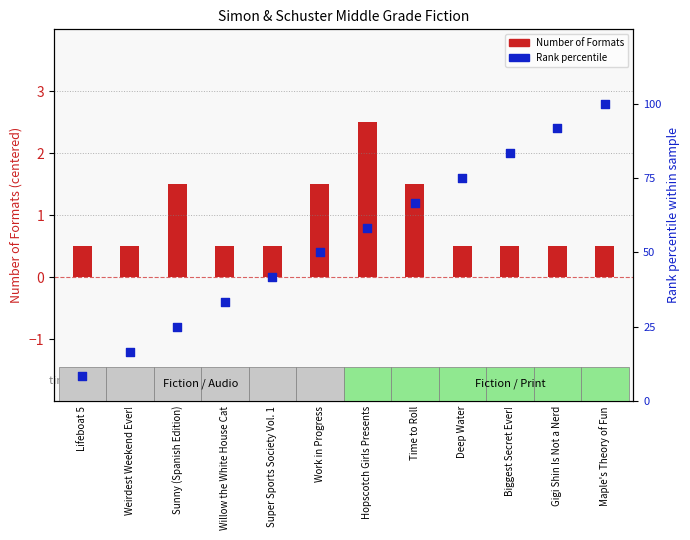

Which series has the largest total across all categories?

Rank percentile